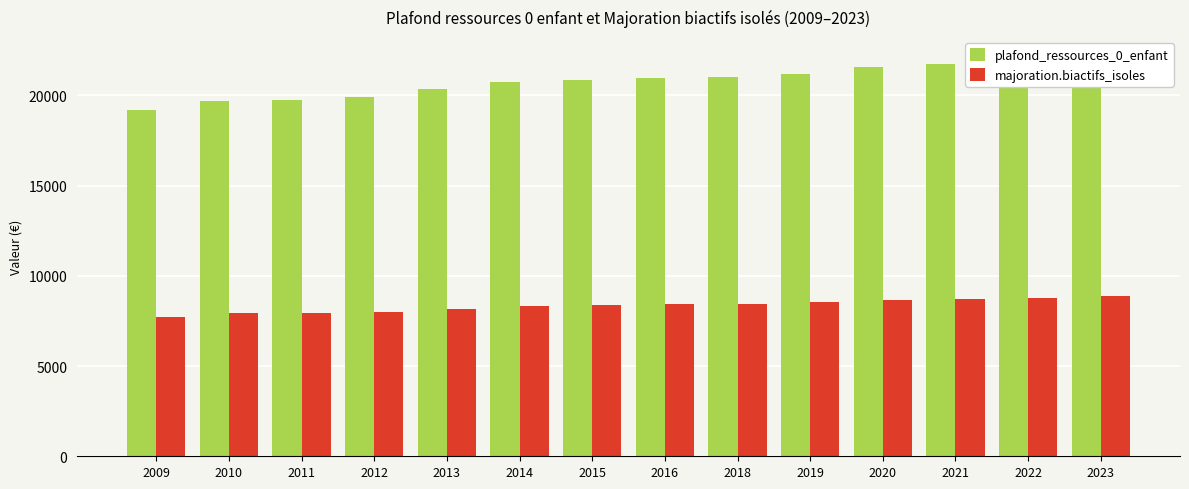

At 2018, list the series in order from largest to smallest.

plafond_ressources_0_enfant, majoration.biactifs_isoles